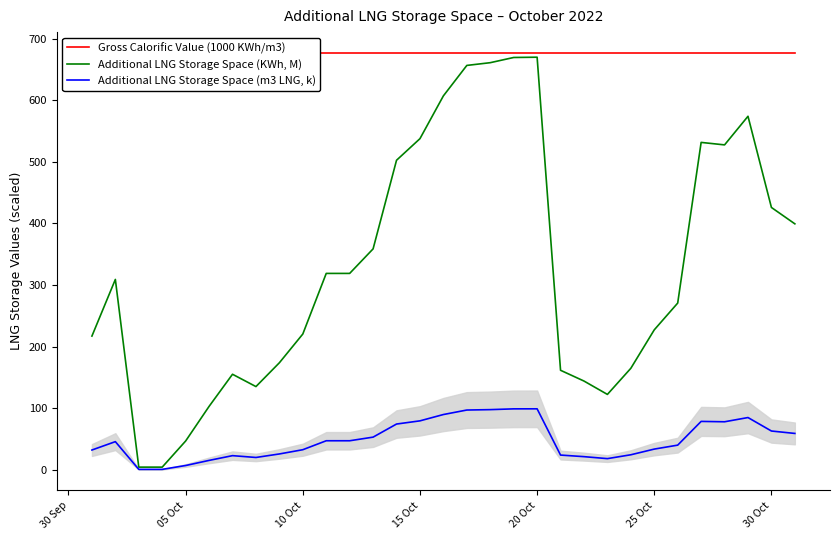

Is it true that Additional LNG Storage Space (m3 LNG, k) equals 62.9 at 30 Oct?

True